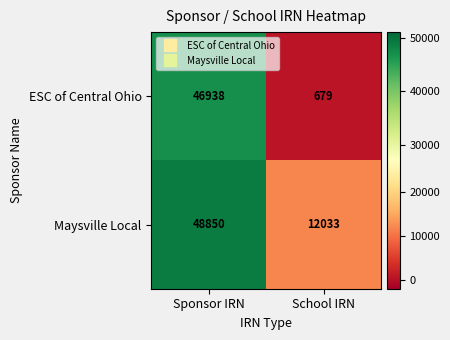

Which series has the widest spread of values?

ESC of Central Ohio